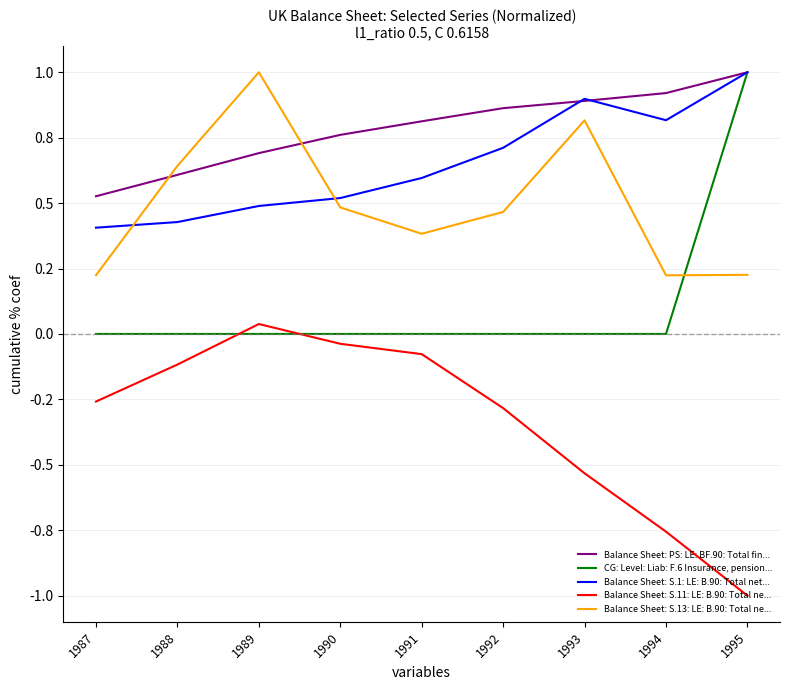

What is the spread (max minus min) of values at 1987?

0.8